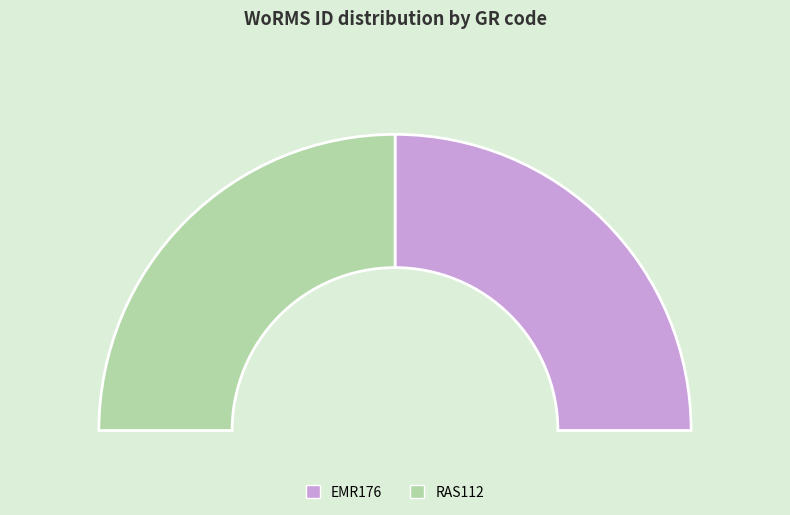

Is the sum of EMR176 and RAS112 greater than half?

Yes